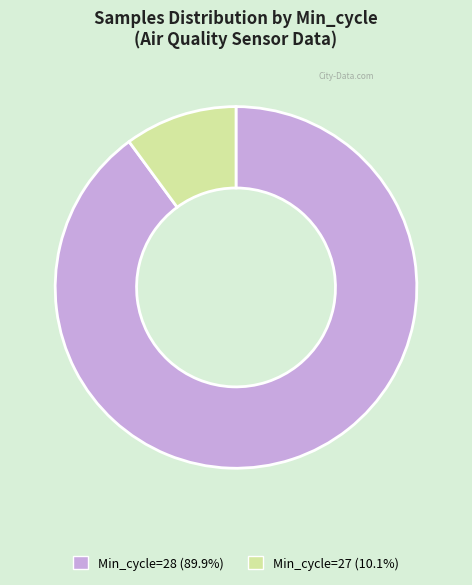

Does Min_cycle=27 (10.1%) represent more than half of the total?

No